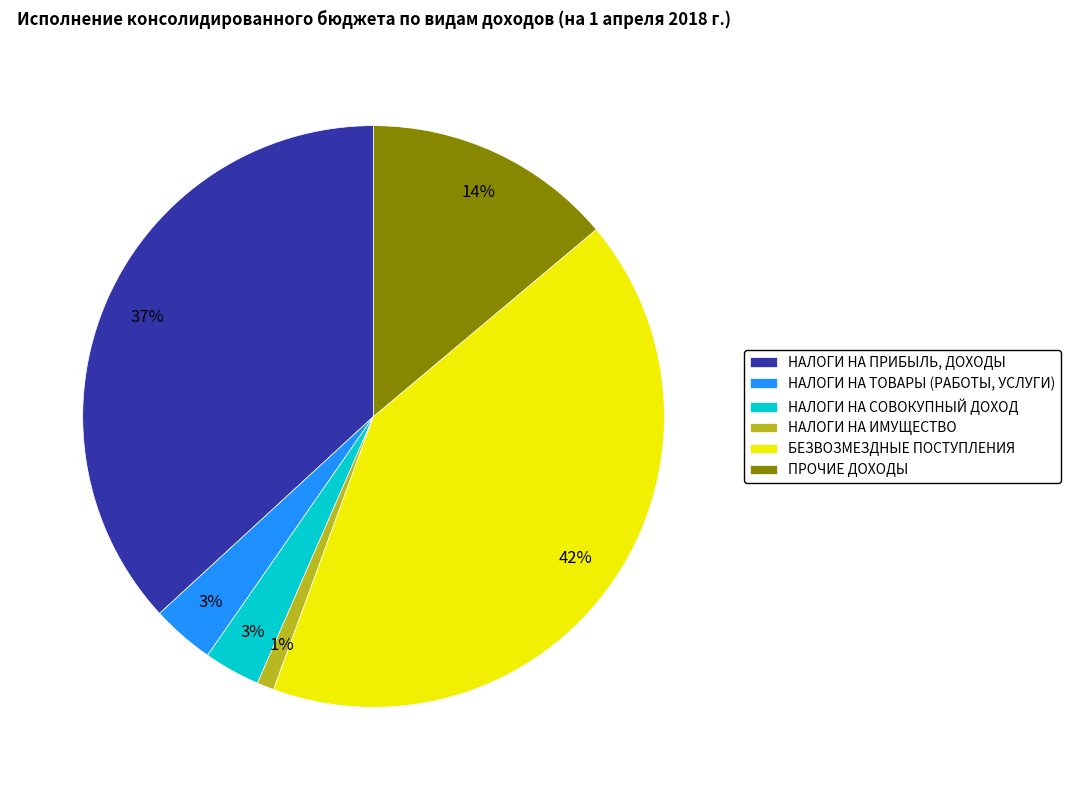

Is НАЛОГИ НА СОВОКУПНЫЙ ДОХОД the majority of the pie?

No